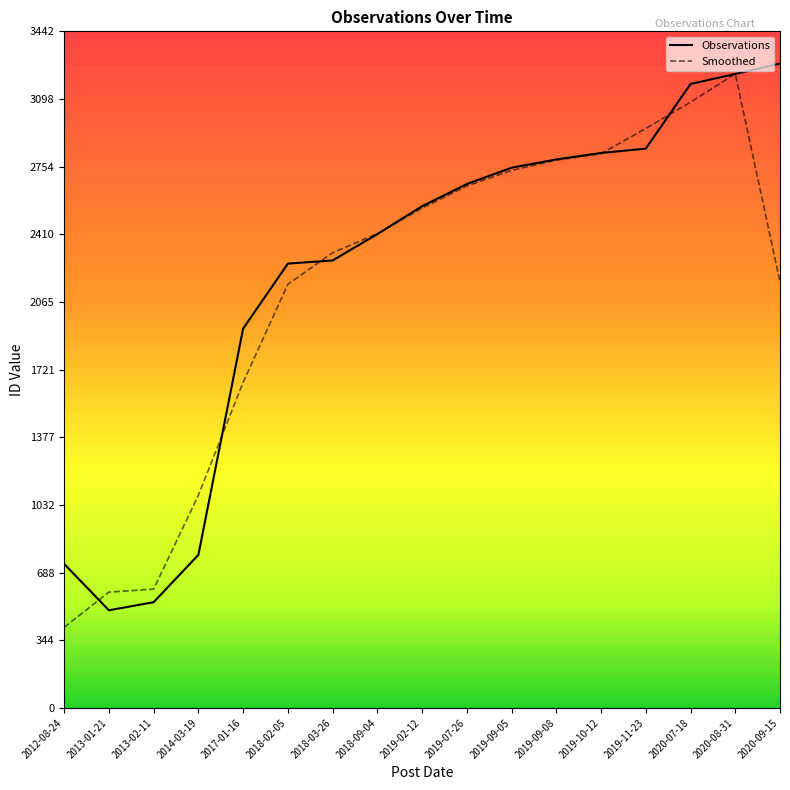

How many values are below 2553?

8